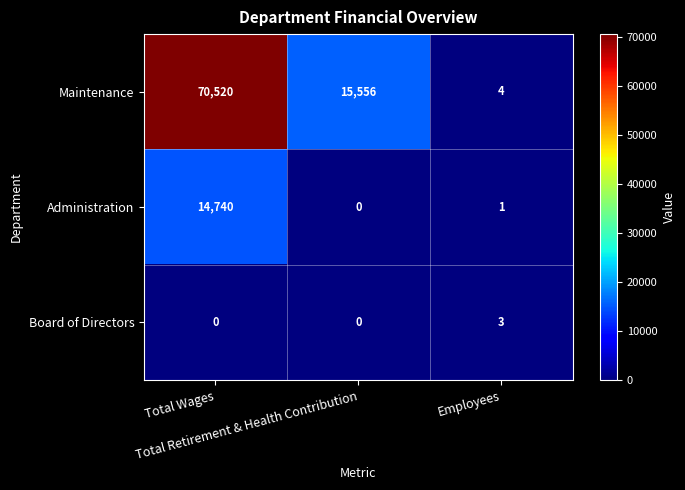

Which series has the largest total across all categories?

Maintenance